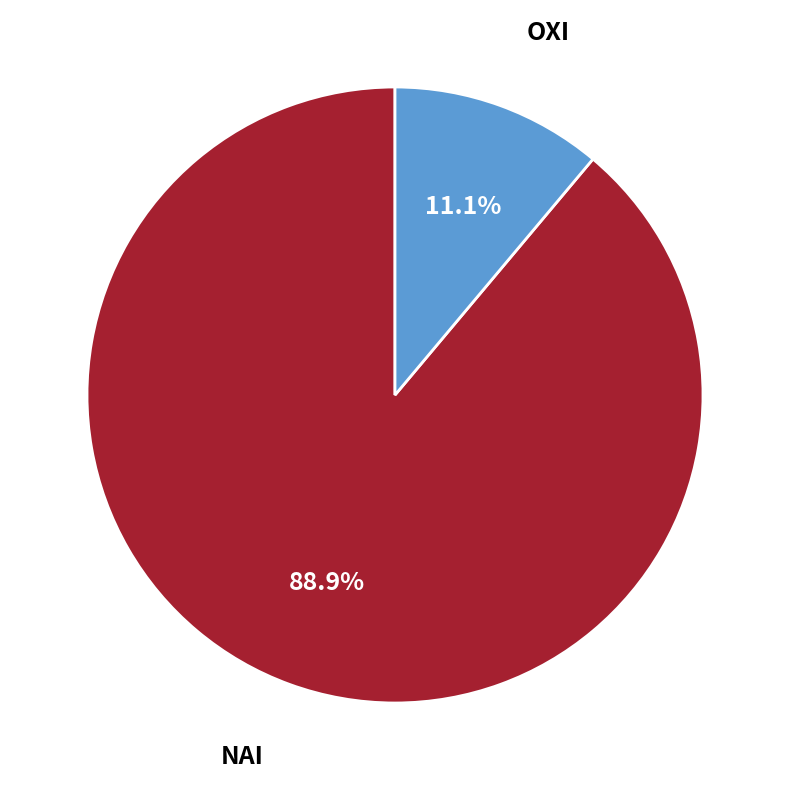

To the nearest percent, what is the combined percentage of ΟΧΙ and ΝΑΙ?

100%